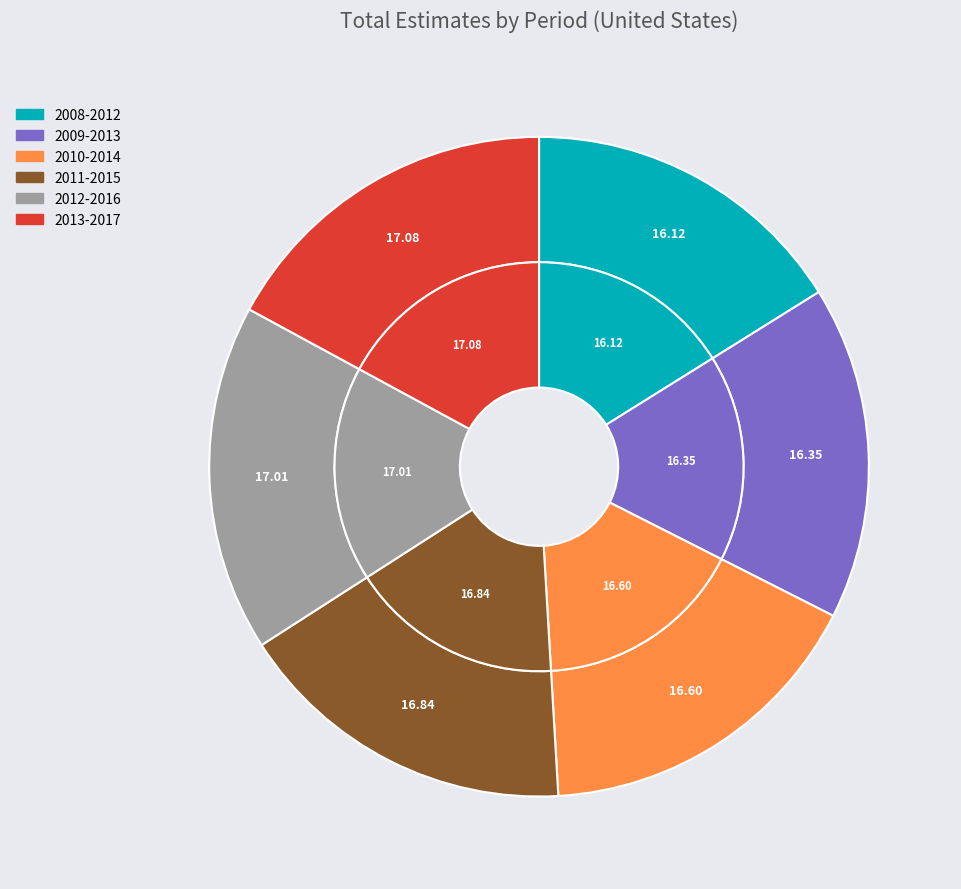

To the nearest percent, what is the combined percentage of 2013-2017 and 2009-2013?

33%